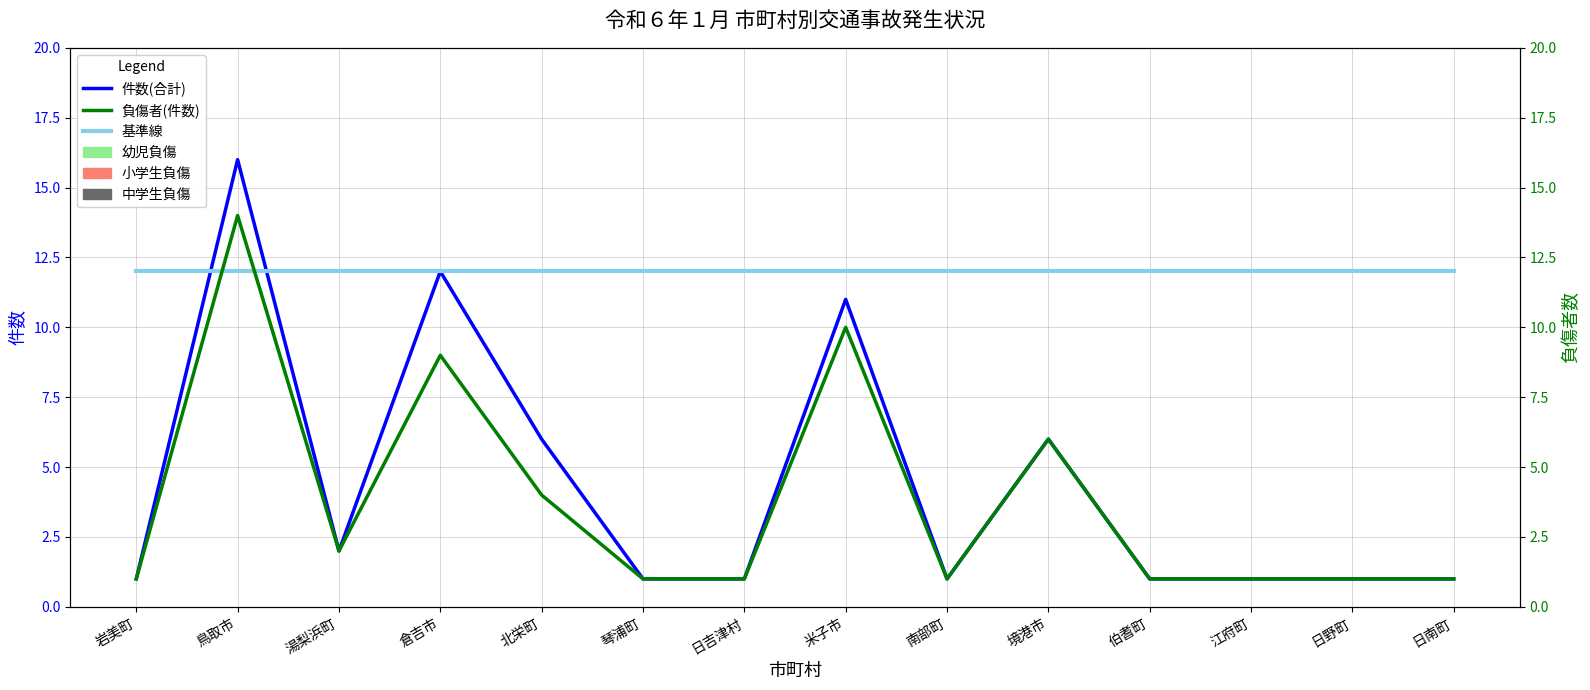

Is this an area chart (filled region under the line)?

No